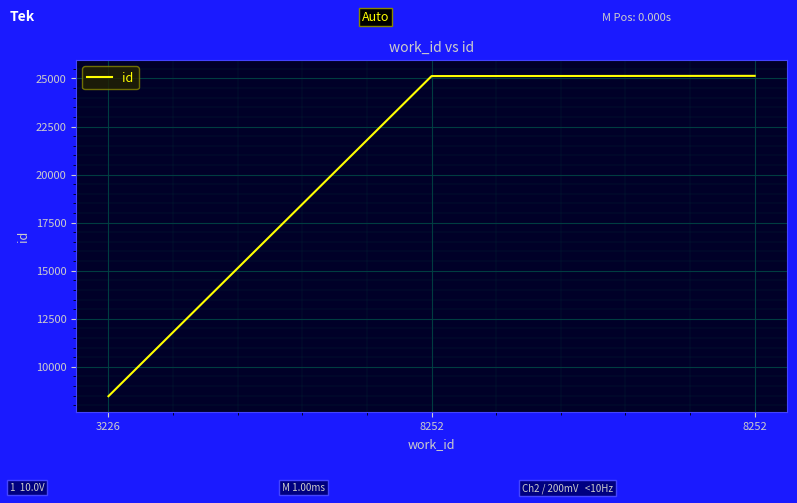

How many lines are shown in the chart?

1